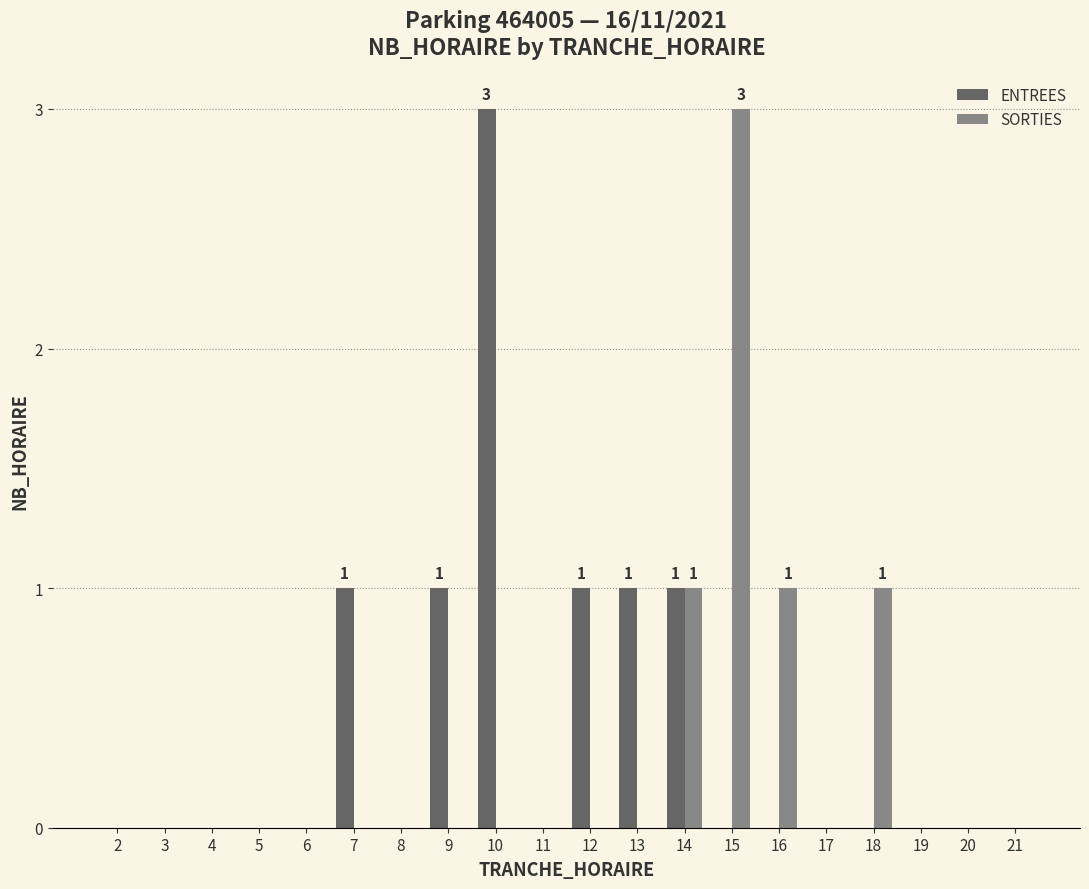

Is the value of SORTIES at 15 greater than the value of ENTREES at 7?

Yes